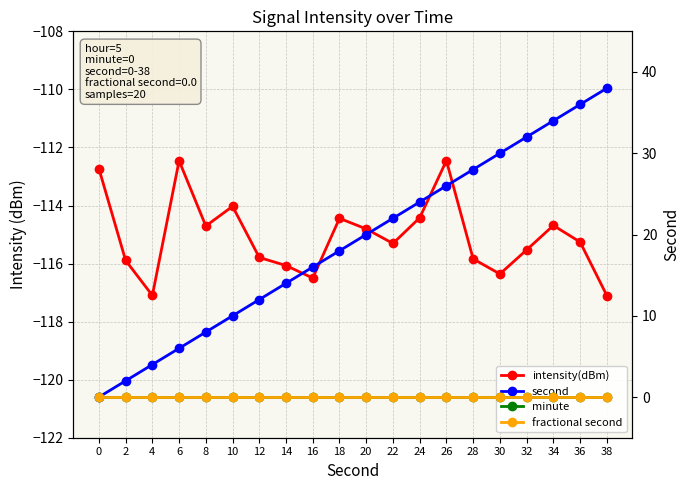

The value of minute at 10 is 0.0. True or false?

True